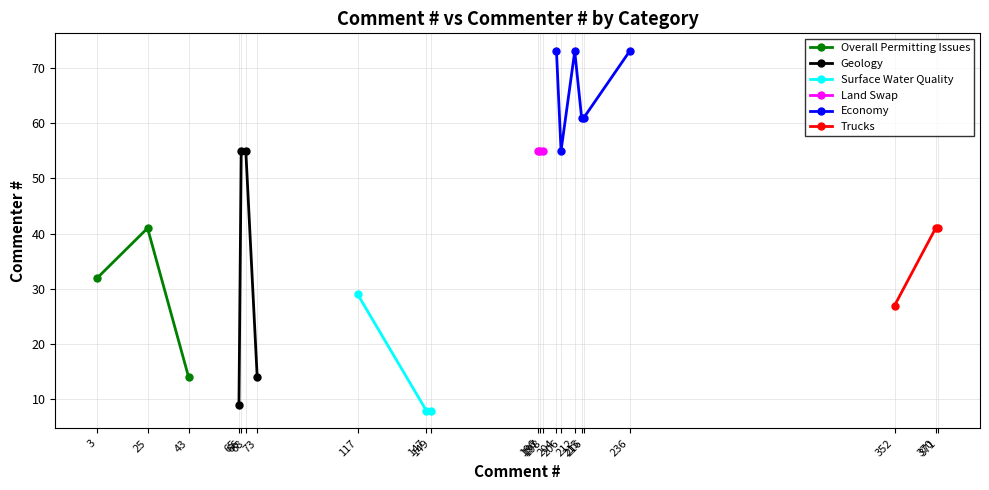

How many data points are above 55?

5